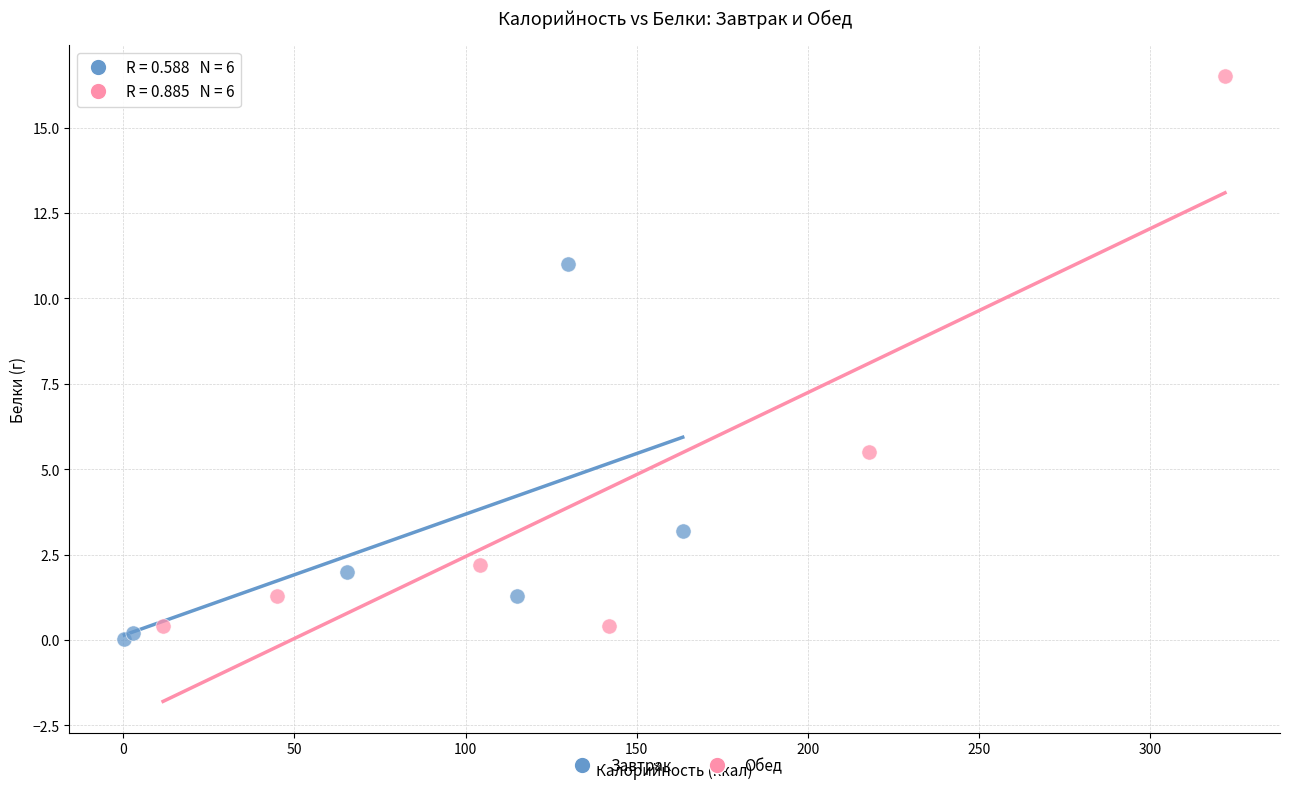

Which series has the widest spread of Y values?

Обед